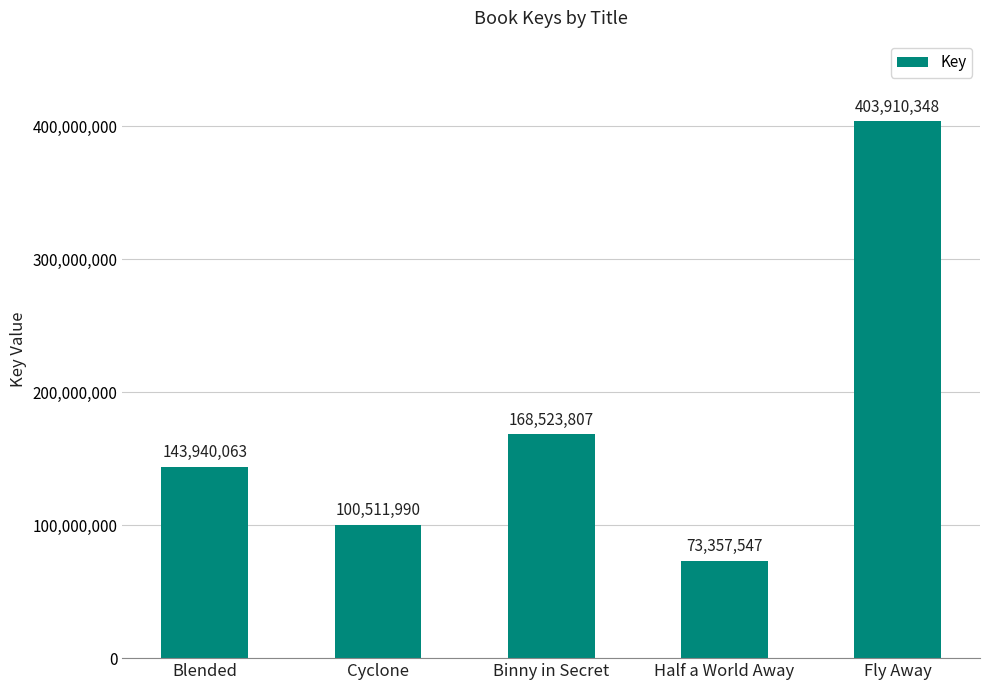

What is the label of the 4th bar from the left?

Half a World Away